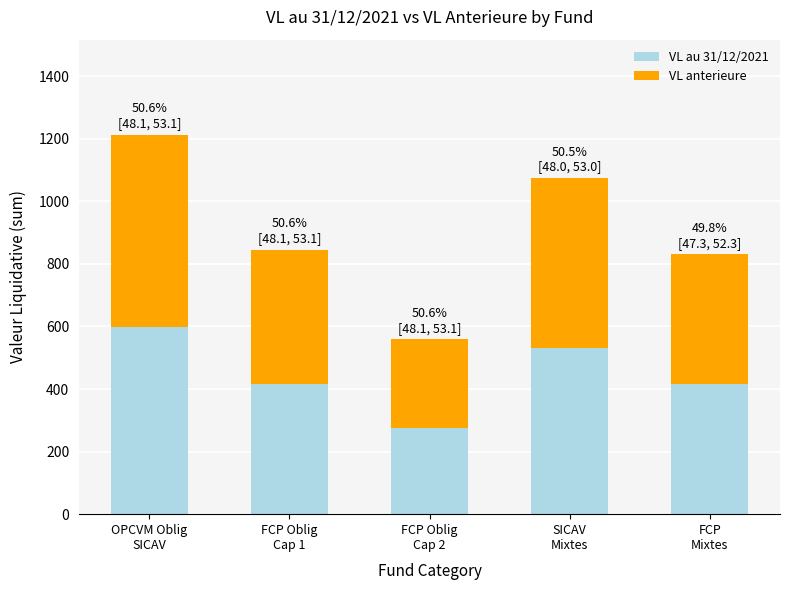

What is the maximum value for VL au 31/12/2021?

599.8